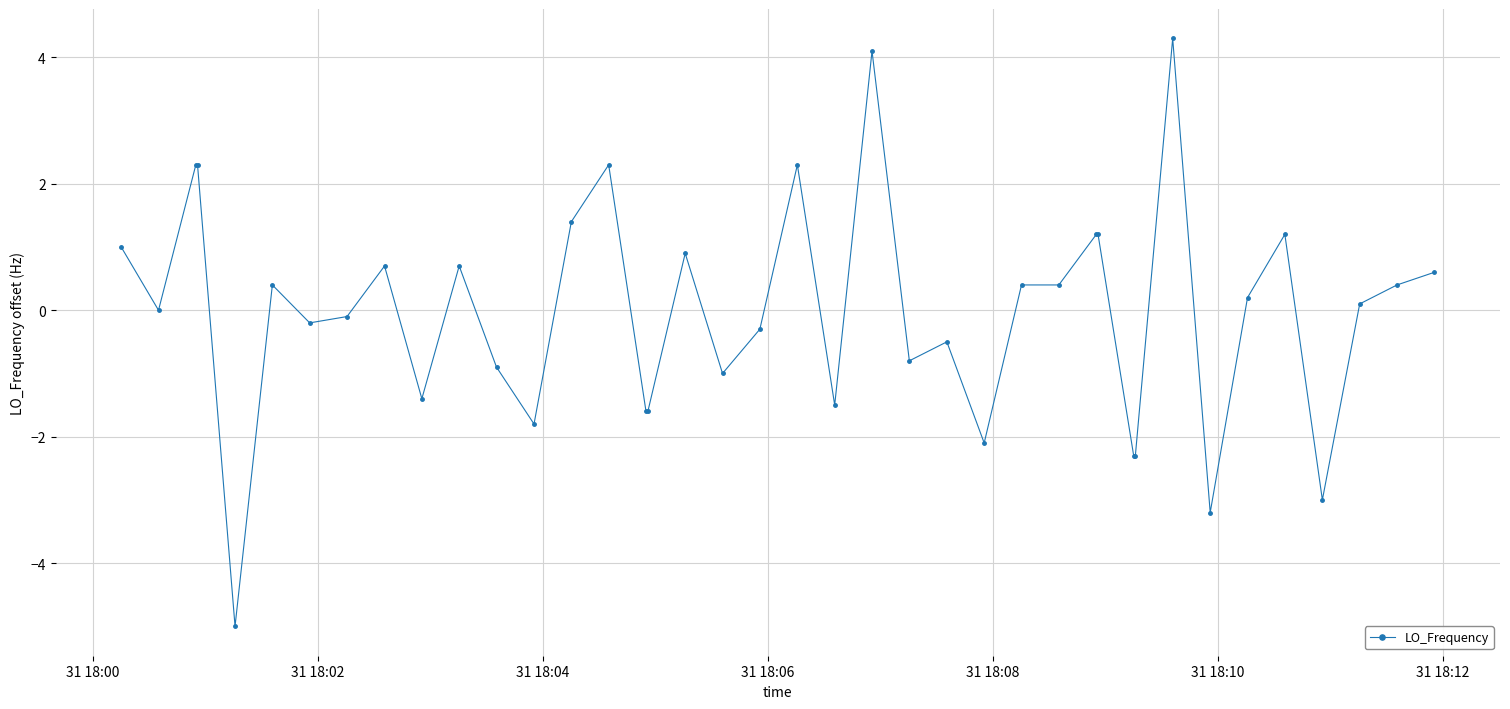

What is the value of the 25th point from the left?

-0.5